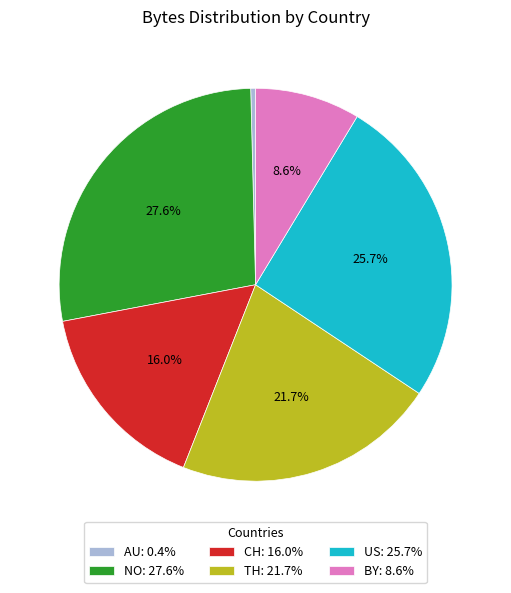

Rank the categories by value from lowest to highest.

AU, BY, CH, TH, US, NO